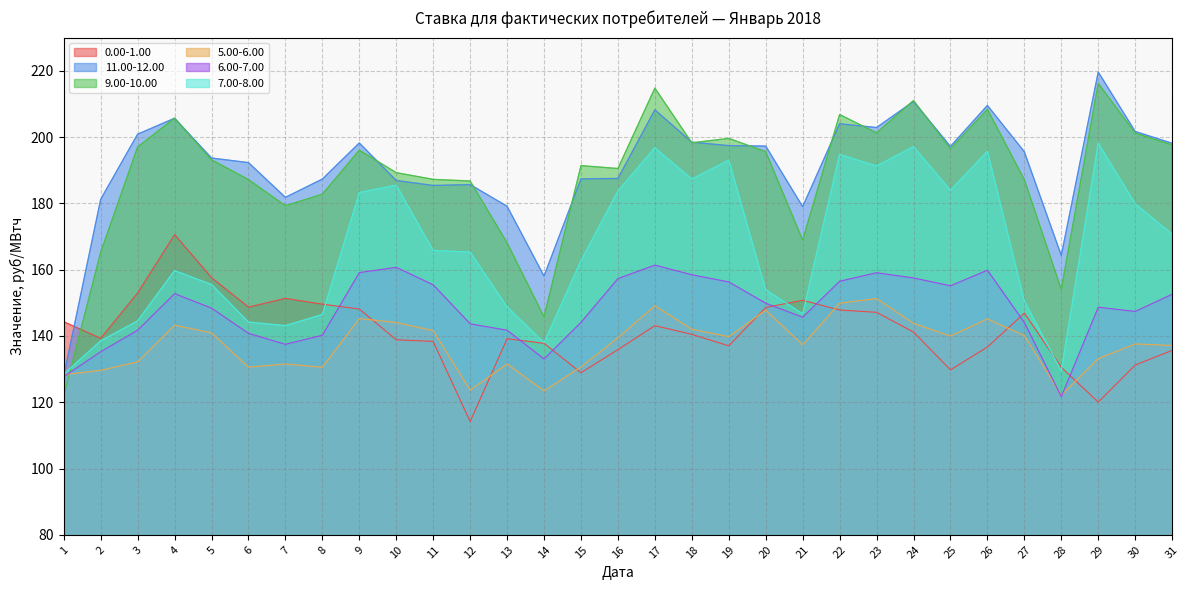

True or false: 7.00-8.00 has a value of 185.5 at 10.

True